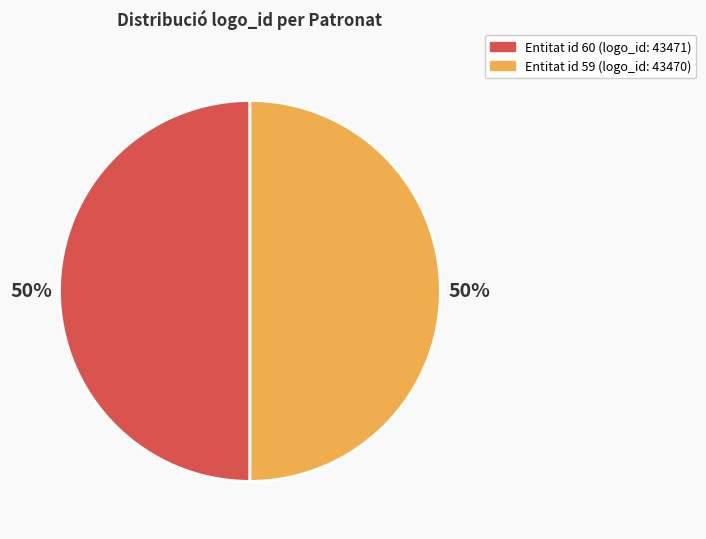

To the nearest percent, what is the average slice percentage?

50%